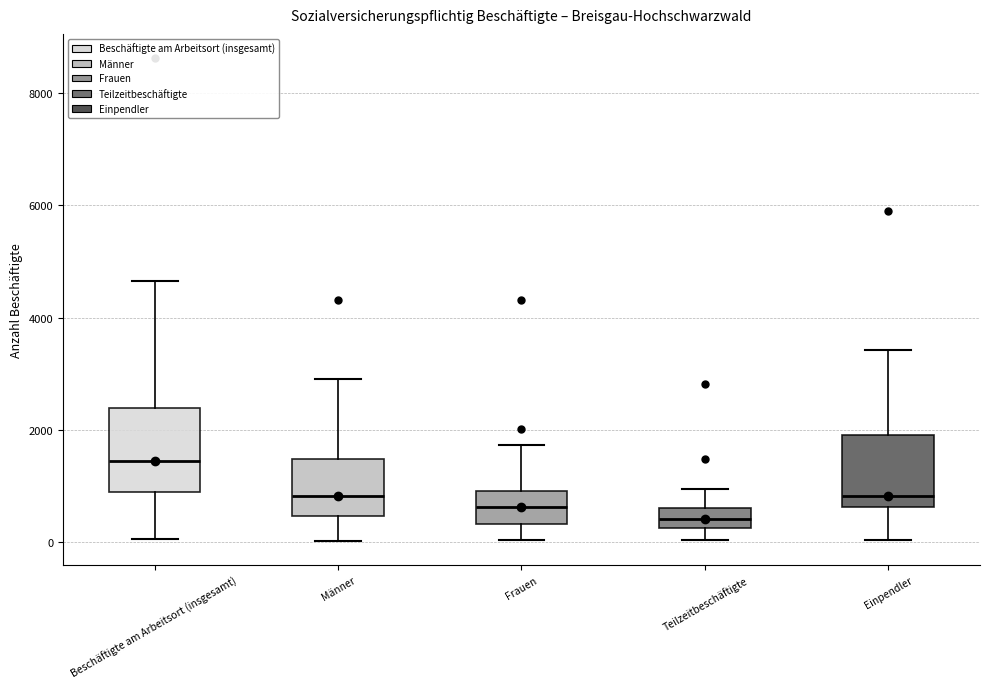

Reading left to right, transcribe this box plot: for each box, give where its median line is, the range the box spans, and where its two whiskers end, as read against the y-axis. The values are not printed on the chart, so give them approximately, as read against the axis.

Beschäftigte am Arbeitsort (insgesamt): median 1400, box 800 to 2400, whiskers 0 to 4600
Männer: median 800, box 400 to 1400, whiskers 0 to 3000
Frauen: median 600, box 400 to 1000, whiskers 0 to 1800
Teilzeitbeschäftigte: median 400, box 200 to 600, whiskers 0 to 1000
Einpendler: median 800, box 600 to 2000, whiskers 0 to 3400